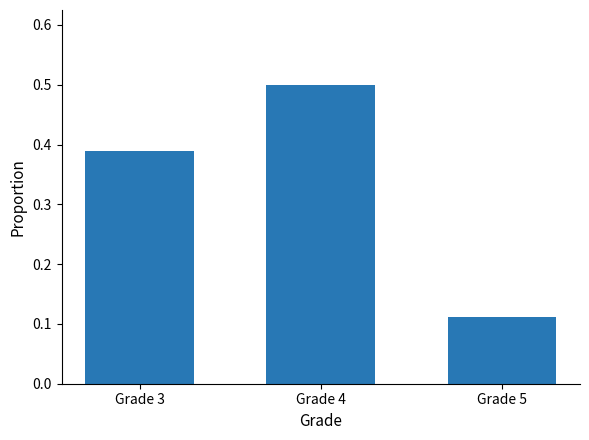

Rank the categories by value from highest to lowest.

Grade 4, Grade 3, Grade 5